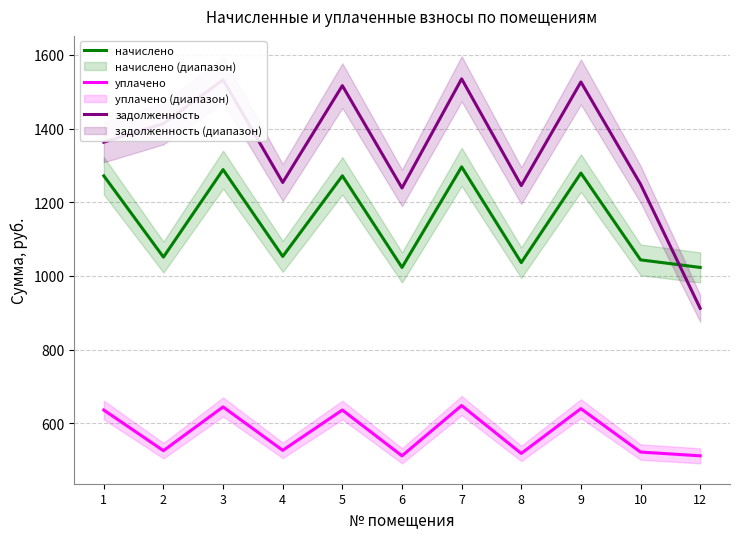

What is the total value across all series at 10?

2814.0